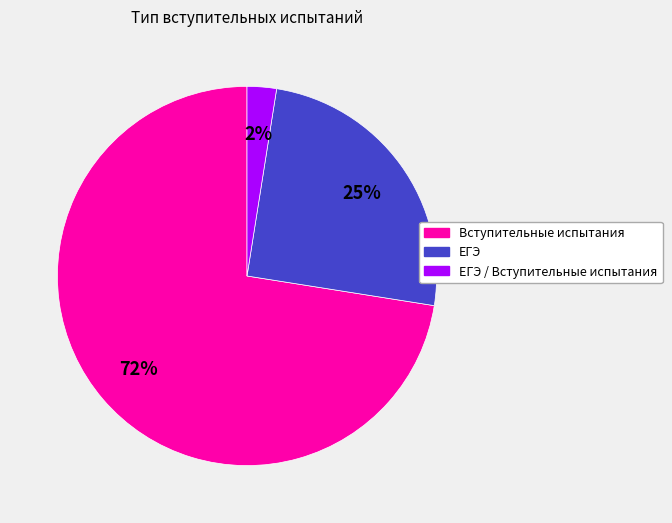

How many slices are in this pie chart?

3